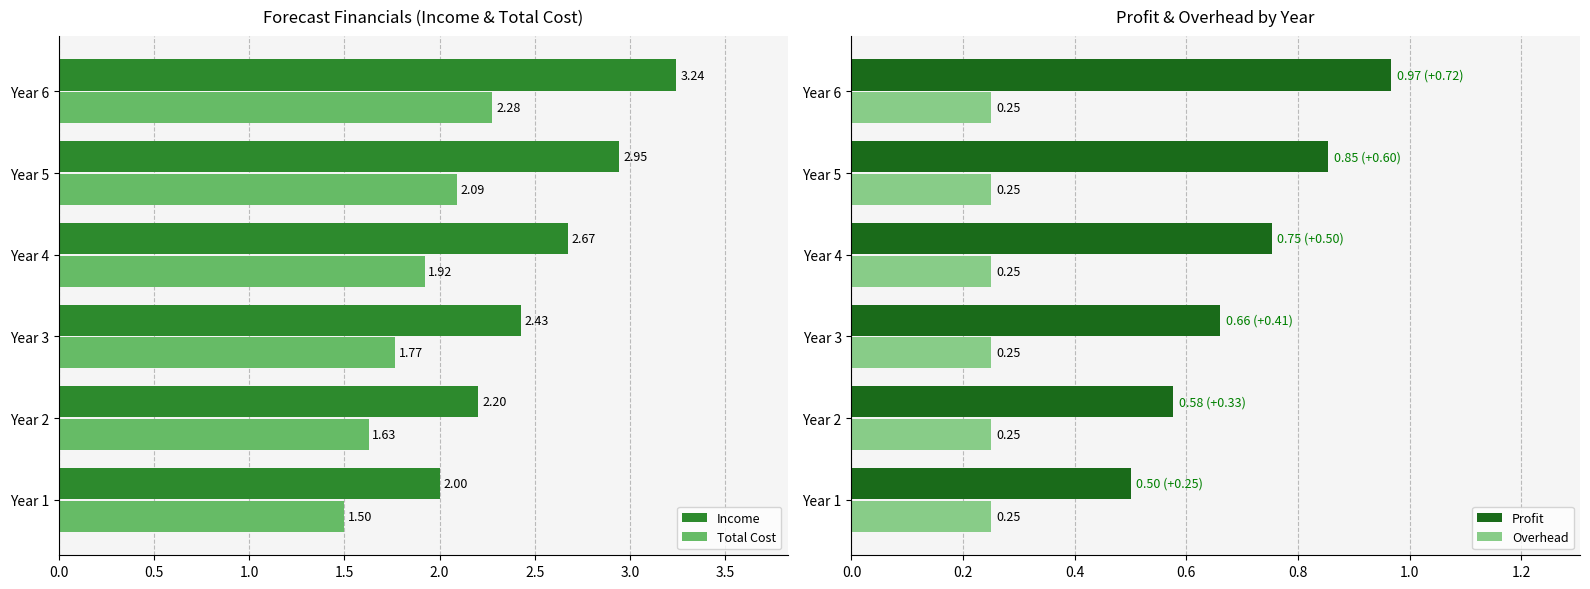

At how many categories does at least one series exceed 2?

5